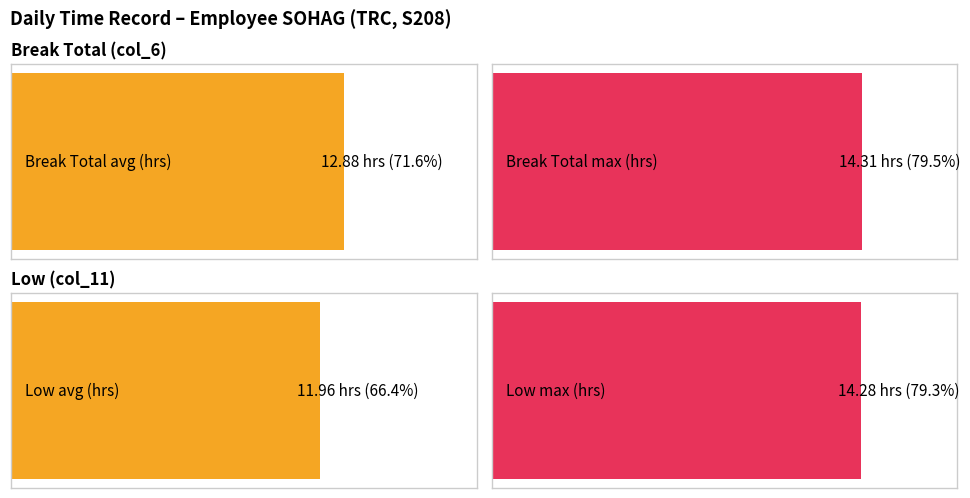

Which series has the largest total across all categories?

Break Total